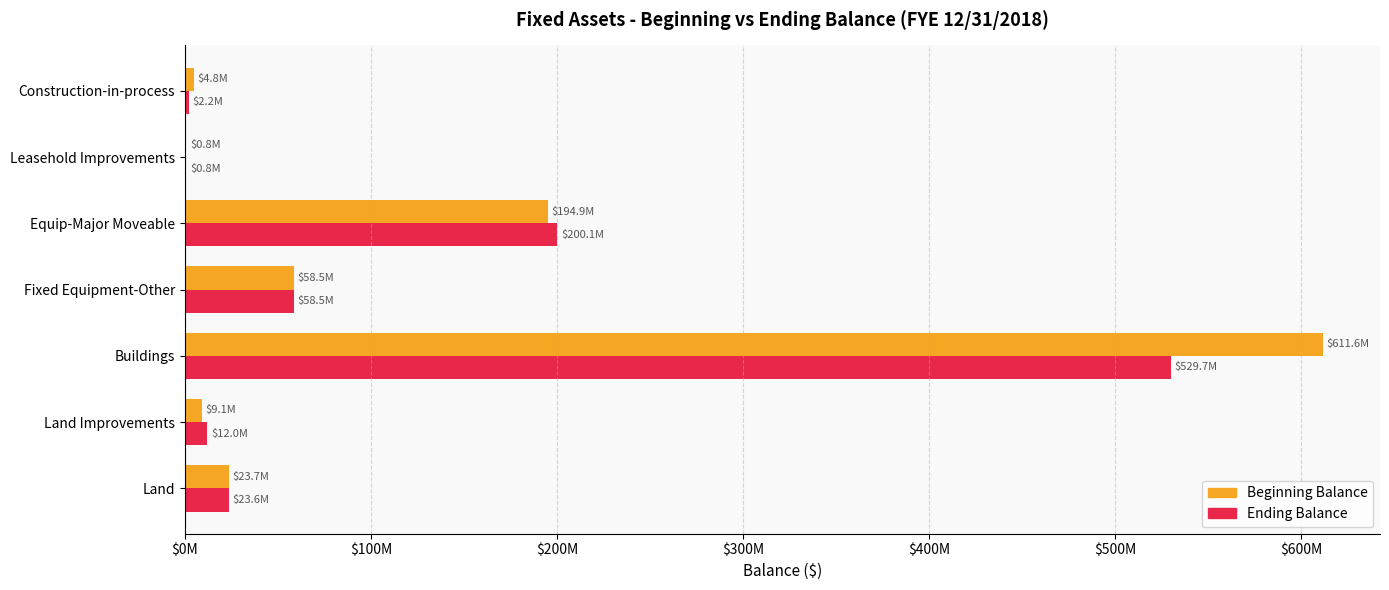

What are all the series names shown in the legend?

Beginning Balance, Ending Balance